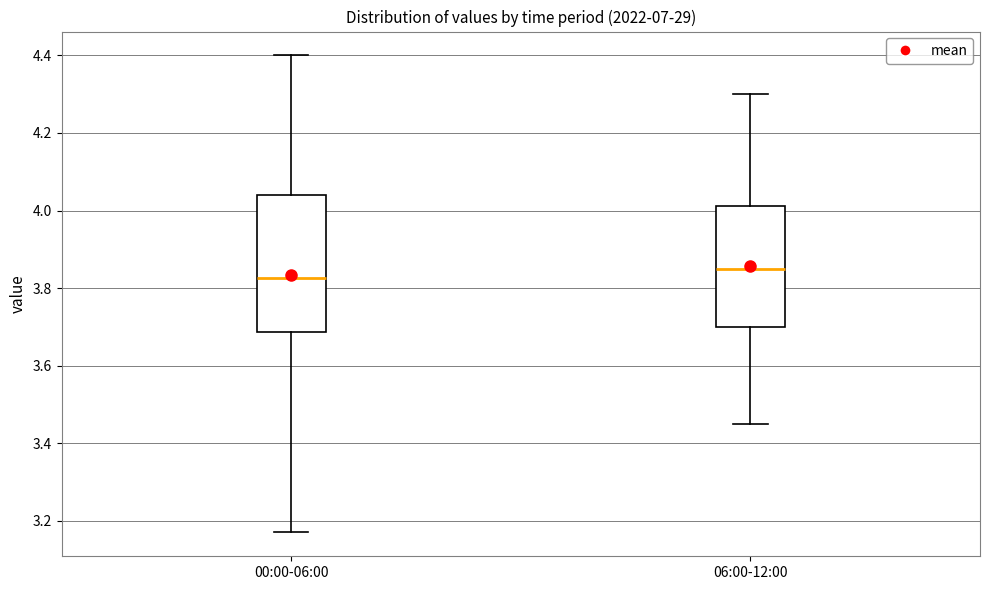

Reading left to right, read every box against the y-axis: the position of its median line, the range the box covers, and the ends of its whiskers. The values are not printed on the chart, so give them approximately, as read against the axis.

00:00-06:00: median 3.82, box 3.68 to 4.04, whiskers 3.18 to 4.40
06:00-12:00: median 3.86, box 3.70 to 4.02, whiskers 3.46 to 4.30